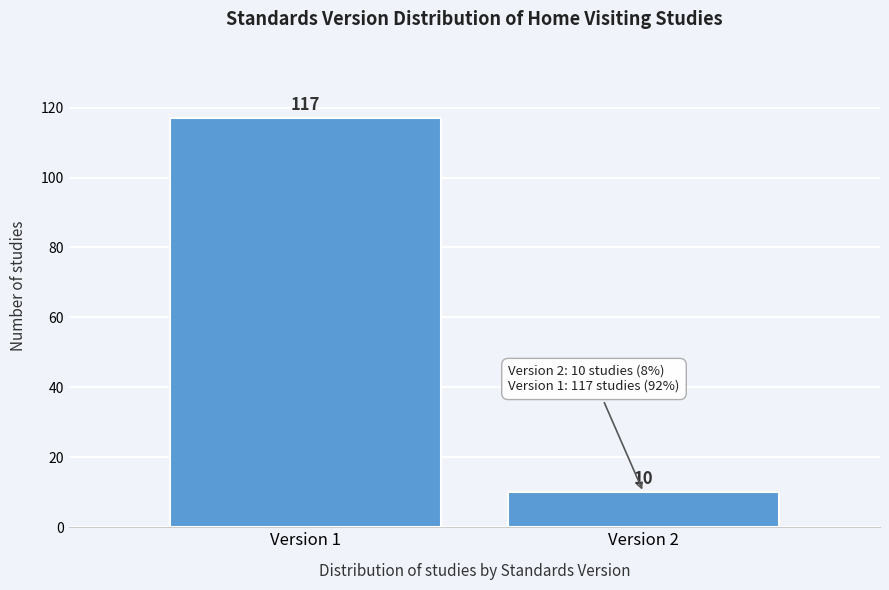

Reading left to right, extract all data points from this chart.

117	10